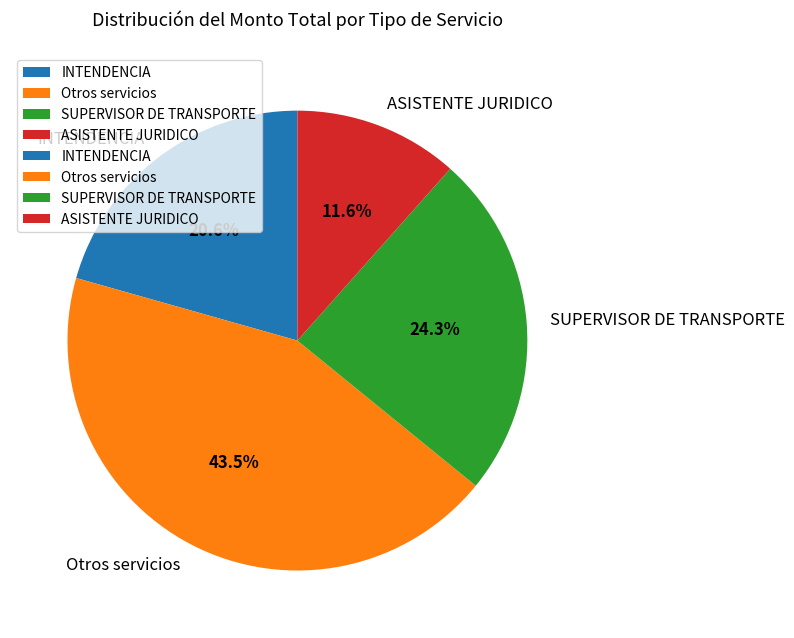

Rank the categories by value from highest to lowest.

Otros servicios, SUPERVISOR DE TRANSPORTE, INTENDENCIA, ASISTENTE JURIDICO